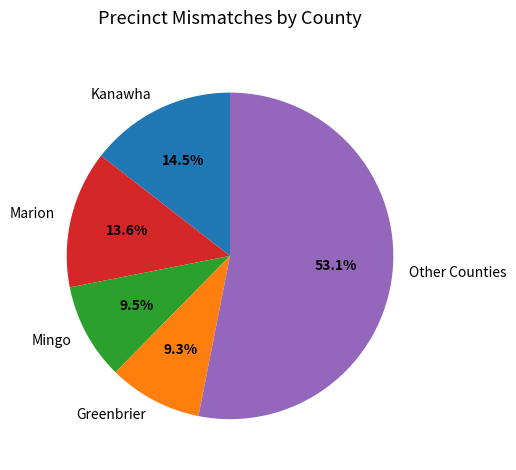

Count the number of slices in the pie.

5